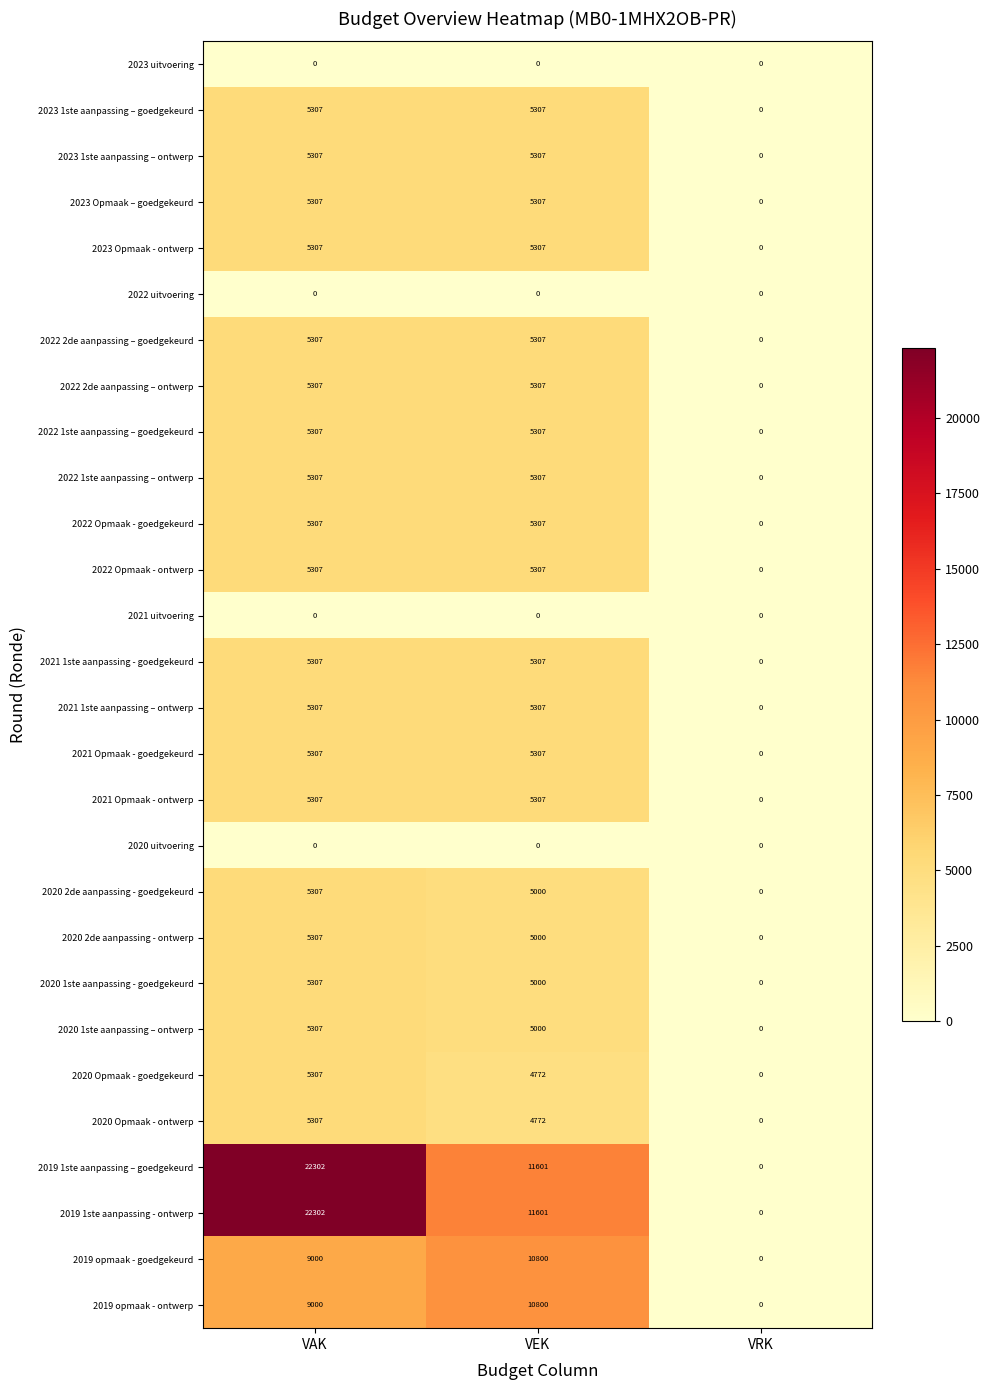

What is the sum of all 2021 Opmaak - goedgekeurd values?

10614